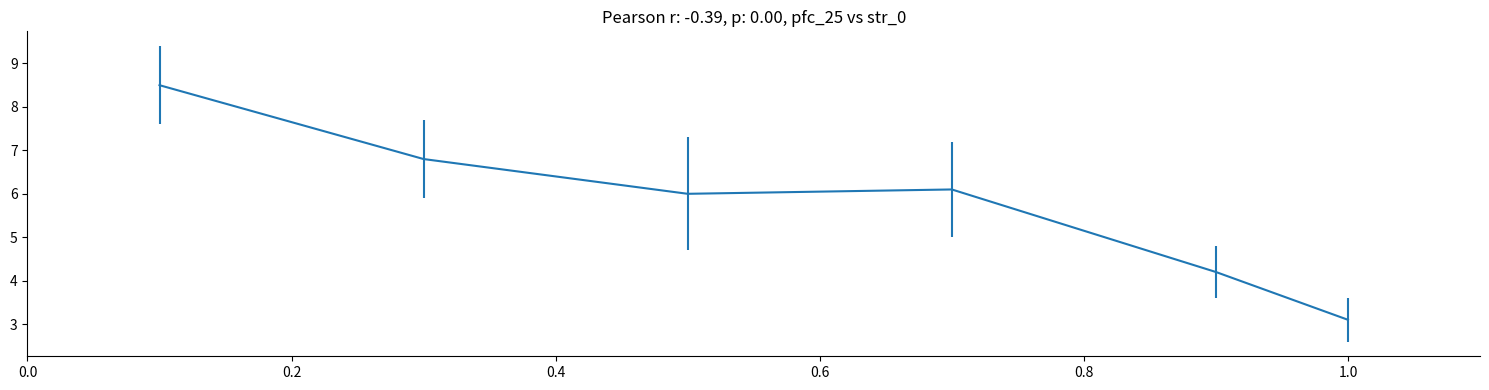

What is the smallest value displayed?

3.1